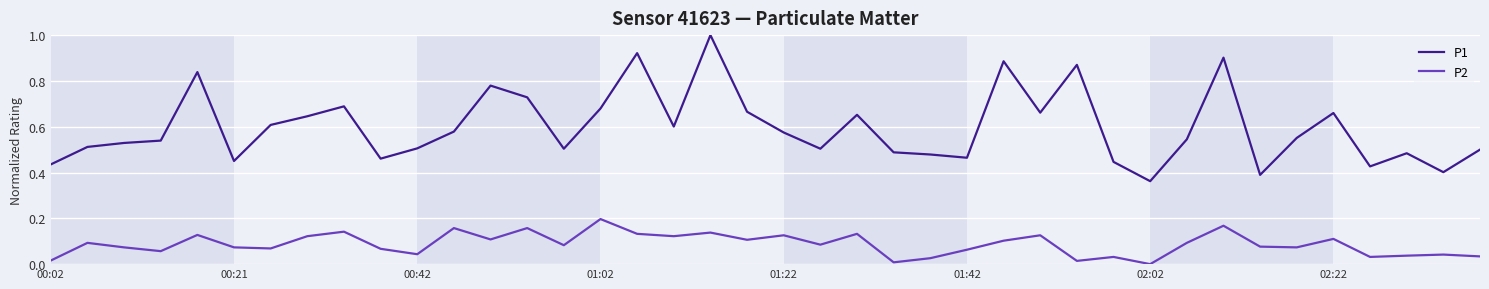

List the series in order of their overall mean, highest first.

P1, P2